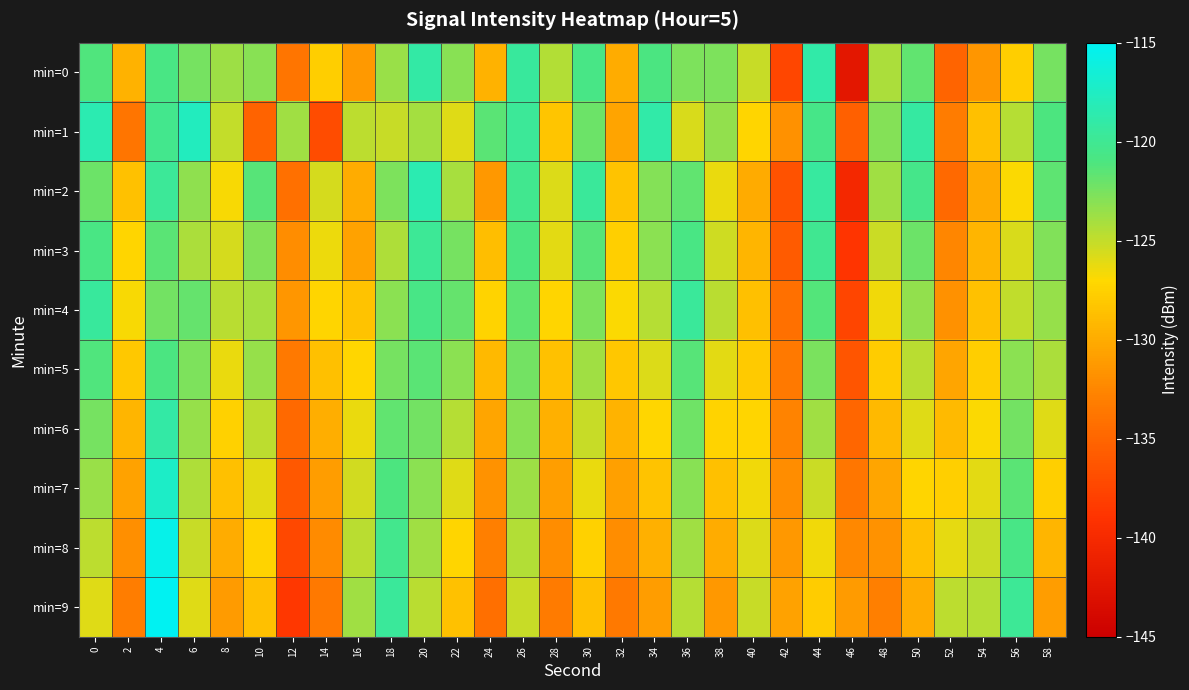

How many distinct data groups are displayed?

10